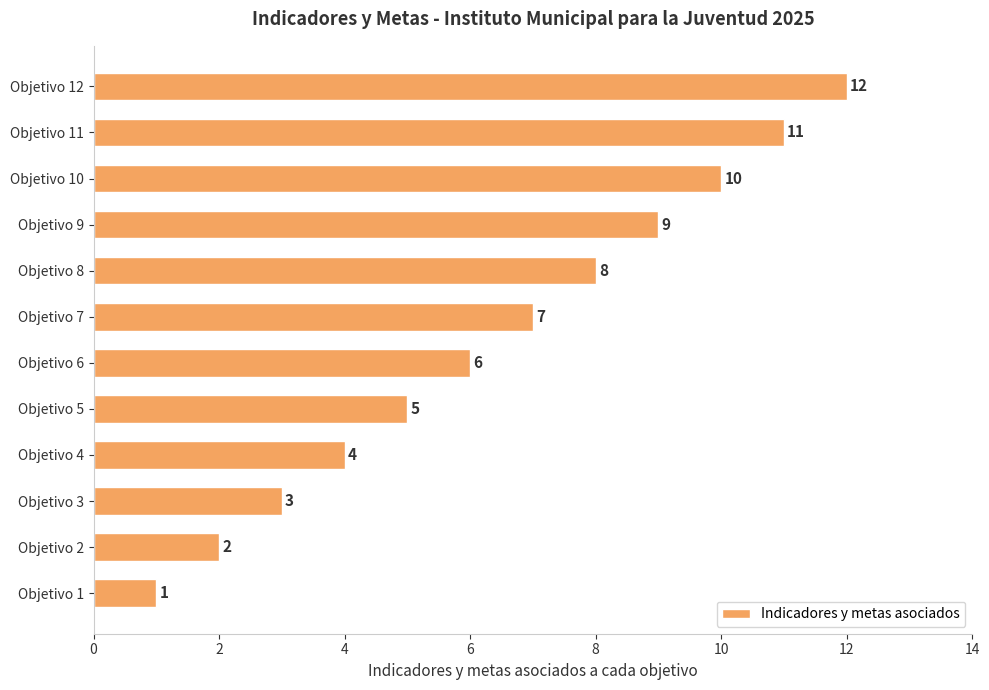

List the labels in order of value, largest first.

Objetivo 12, Objetivo 11, Objetivo 10, Objetivo 9, Objetivo 8, Objetivo 7, Objetivo 6, Objetivo 5, Objetivo 4, Objetivo 3, Objetivo 2, Objetivo 1